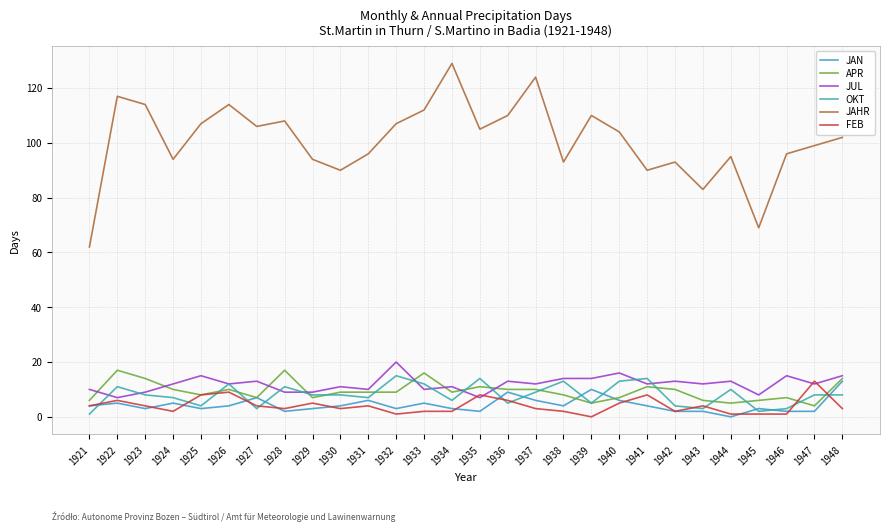

True or false: JAHR has more than 0 interior local peaks.

True